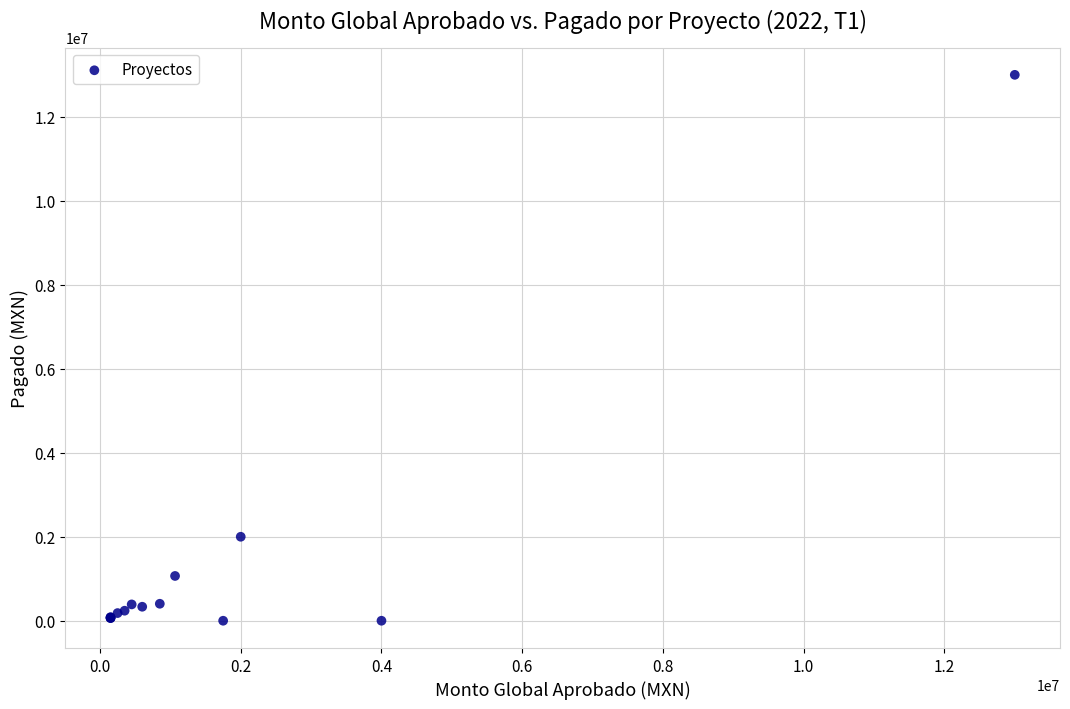

What Y value in the scatter plot is closest to 6500000?

2000000.0